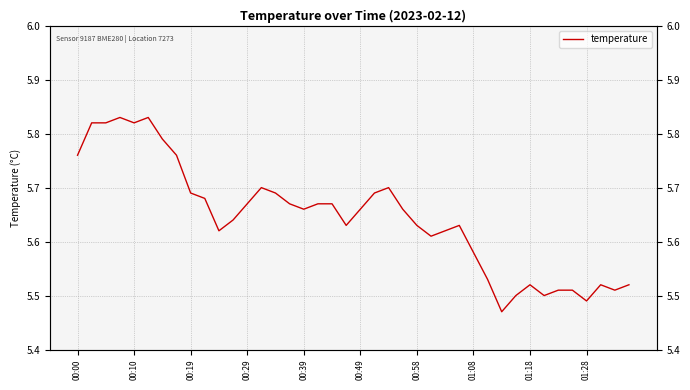

Read the value at 30.

5.5